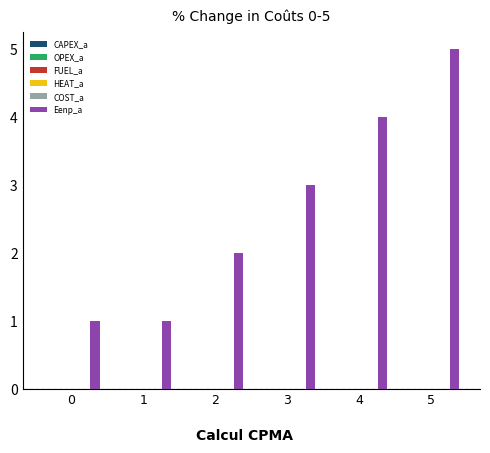

What is the greatest value displayed?

5